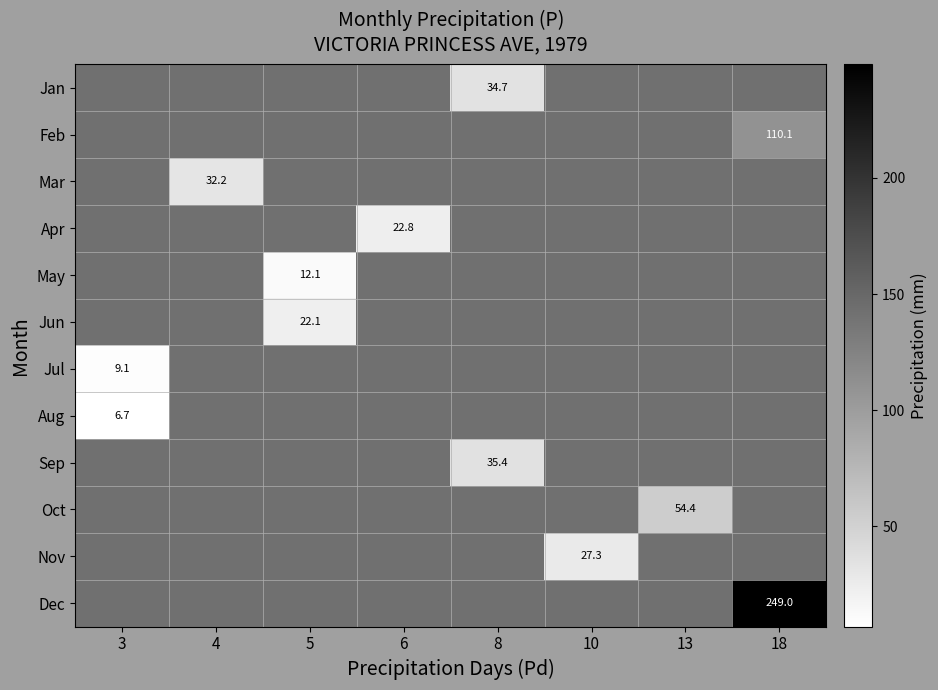

True or false: Feb has a value of 110.1 at 18.

True